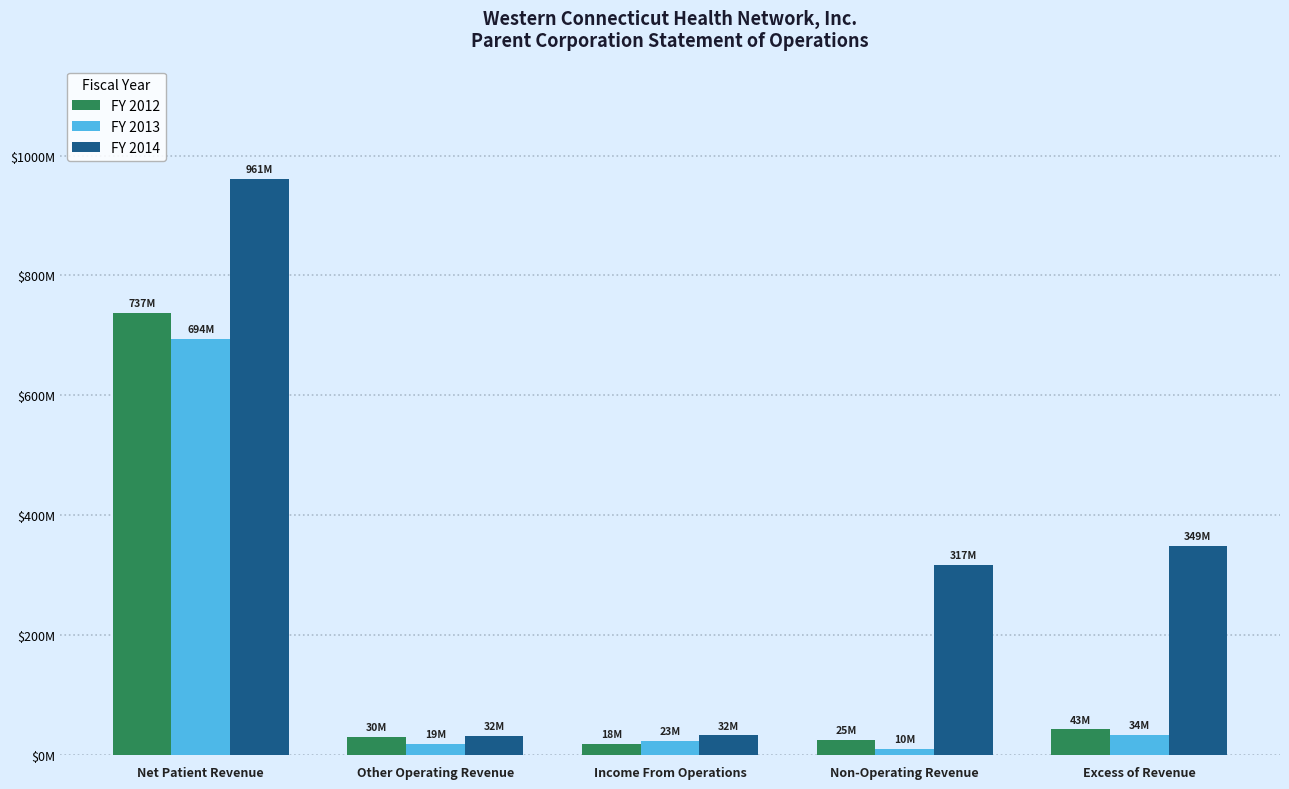

What are all the series names shown in the legend?

FY 2012, FY 2013, FY 2014